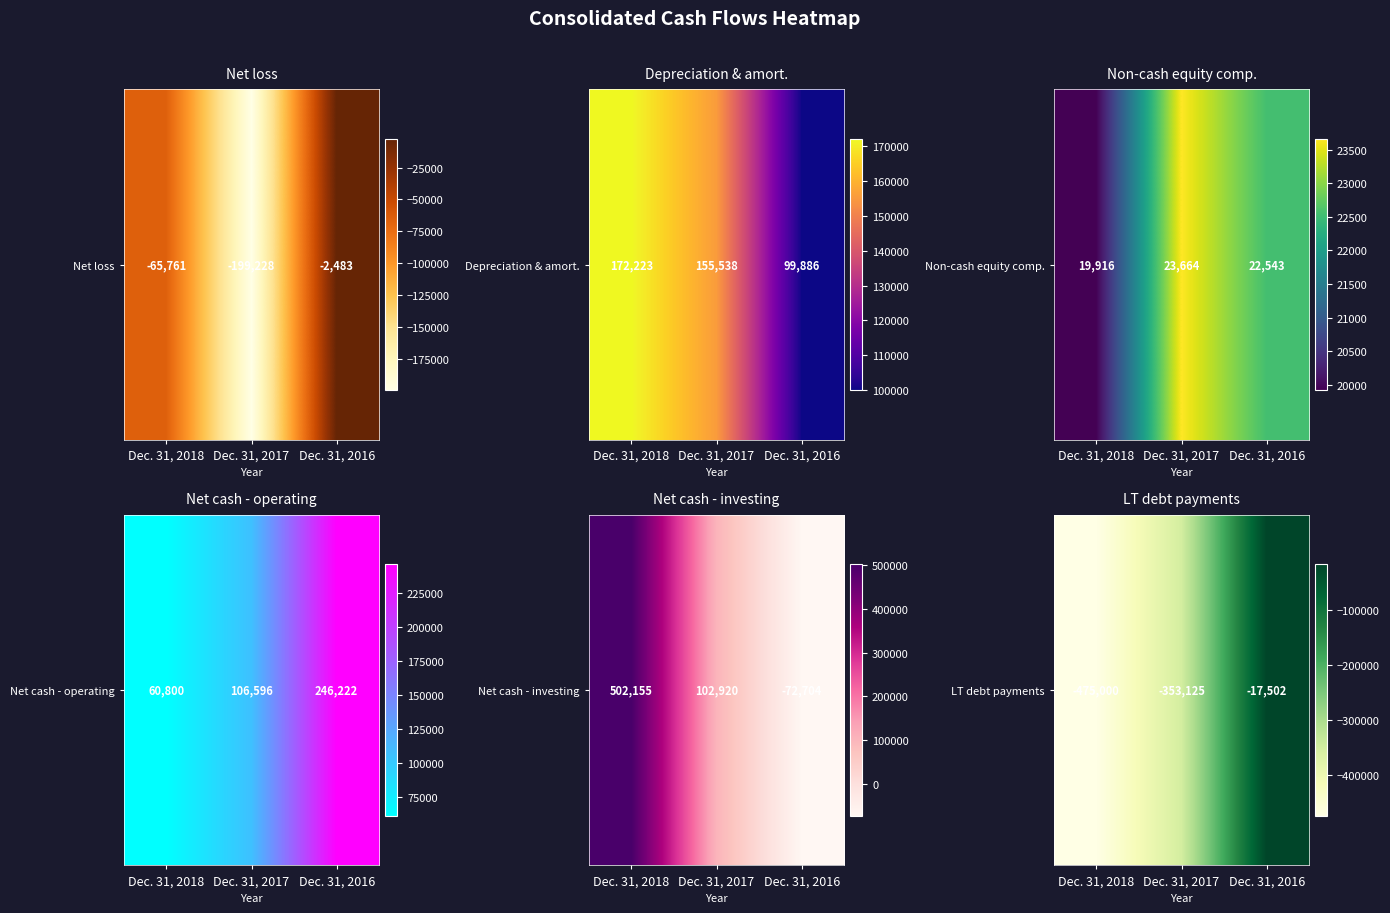

Which label corresponds to the smallest value in the chart?

Dec. 31, 2018